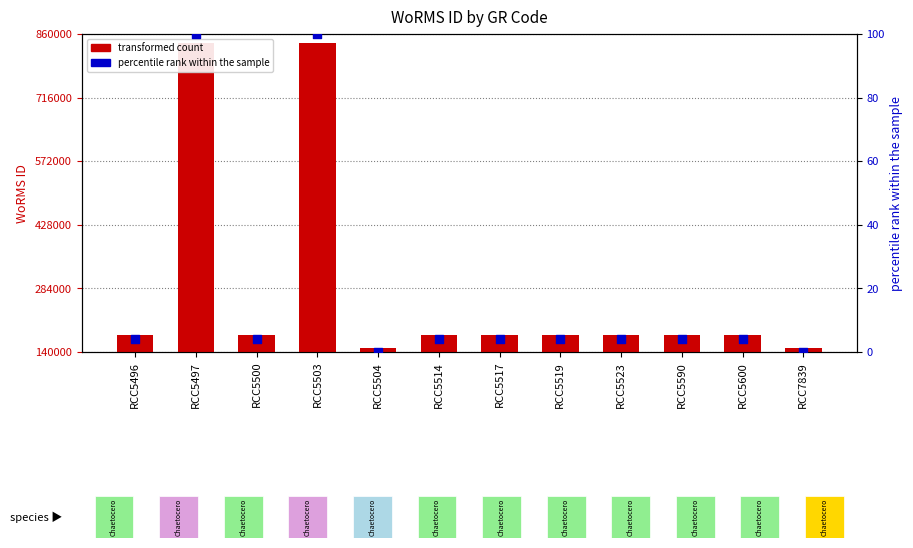

At how many categories does at least one series exceed 497937?

2